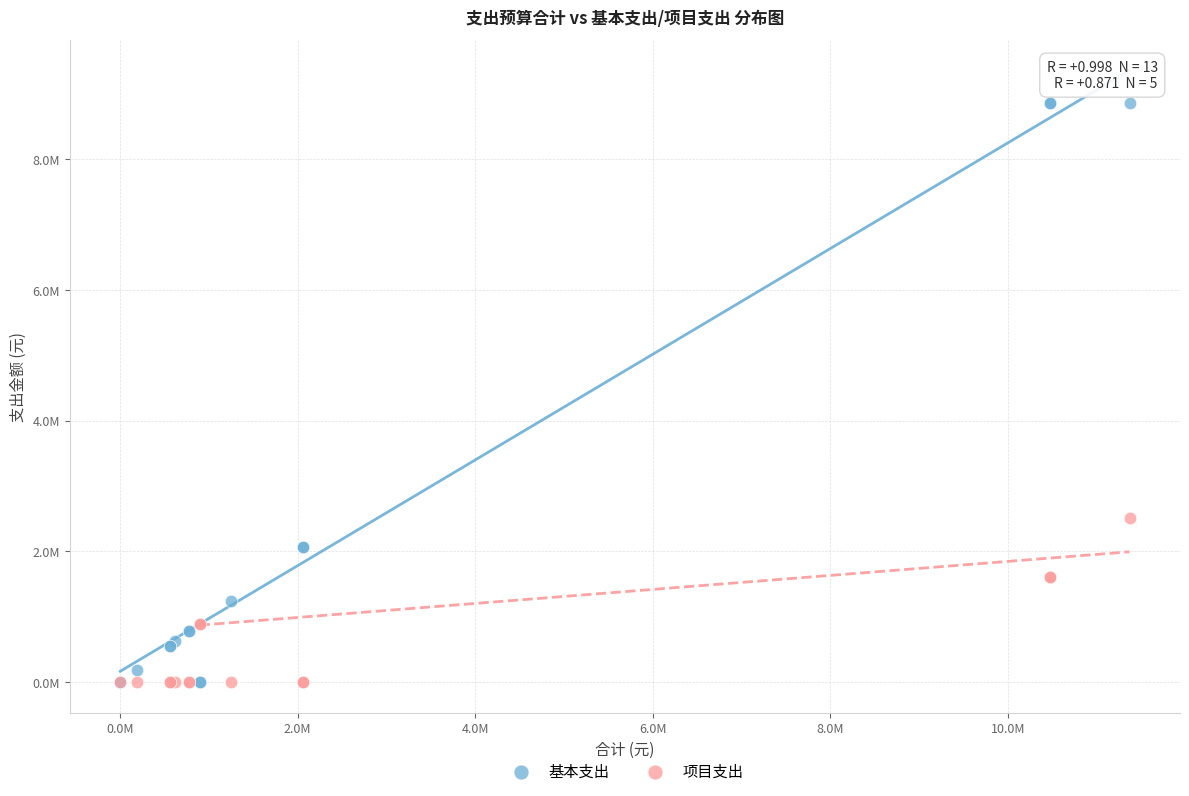

Which series reaches the maximum Y coordinate?

基本支出